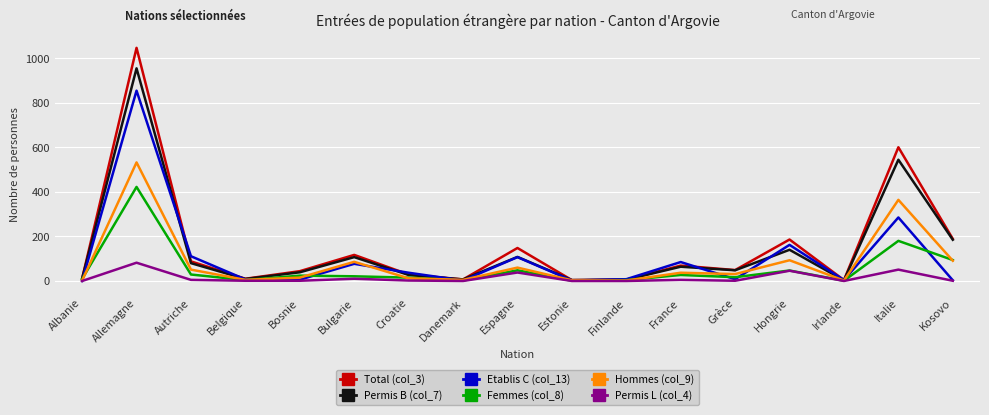

What position from the right is Danemark?

10